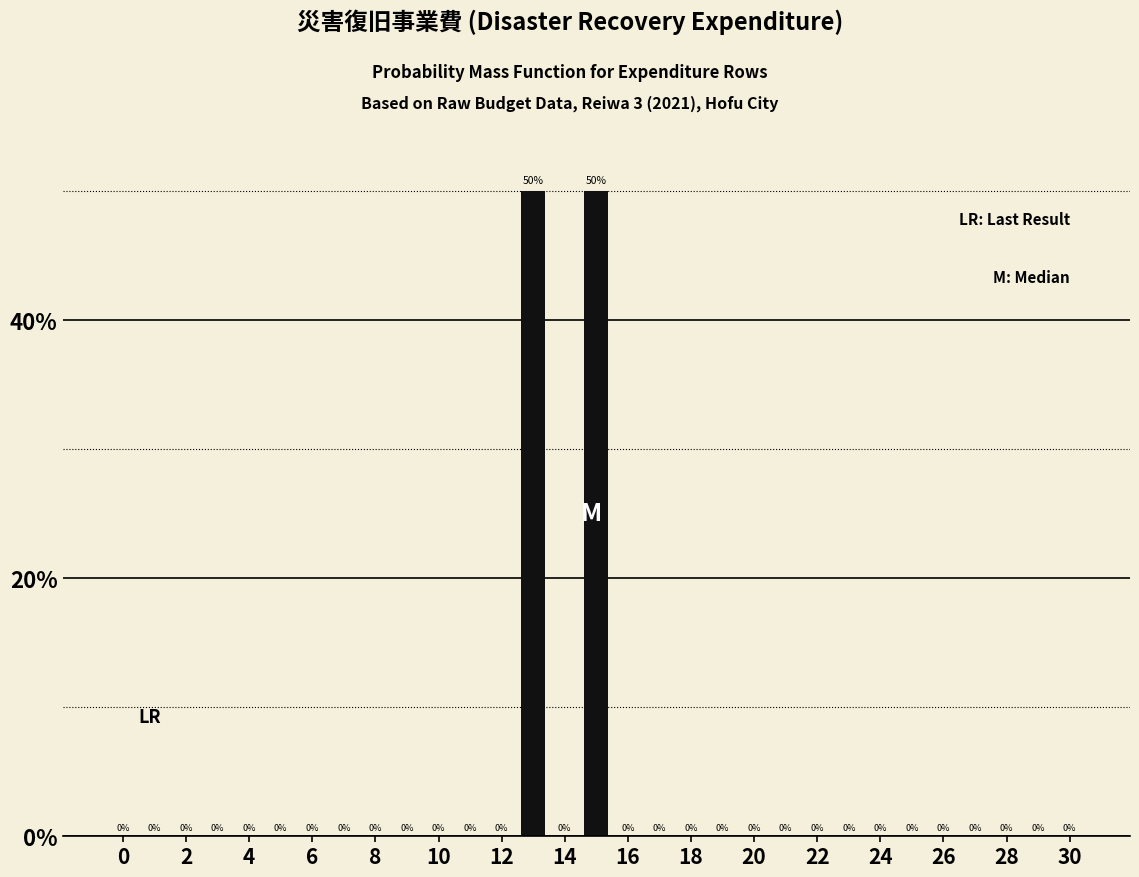

What is the greatest value displayed?

50